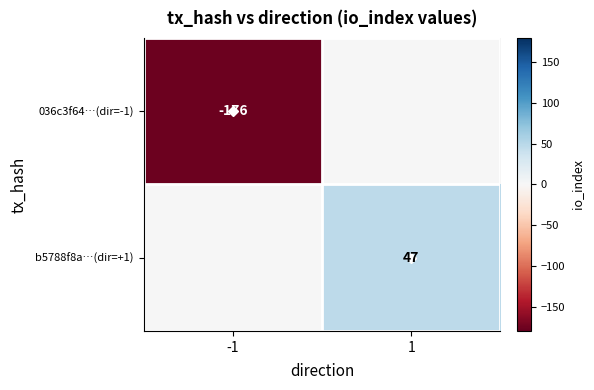

The 036c3f64…(dir=-1) series shows 0 at 1. True or false?

True